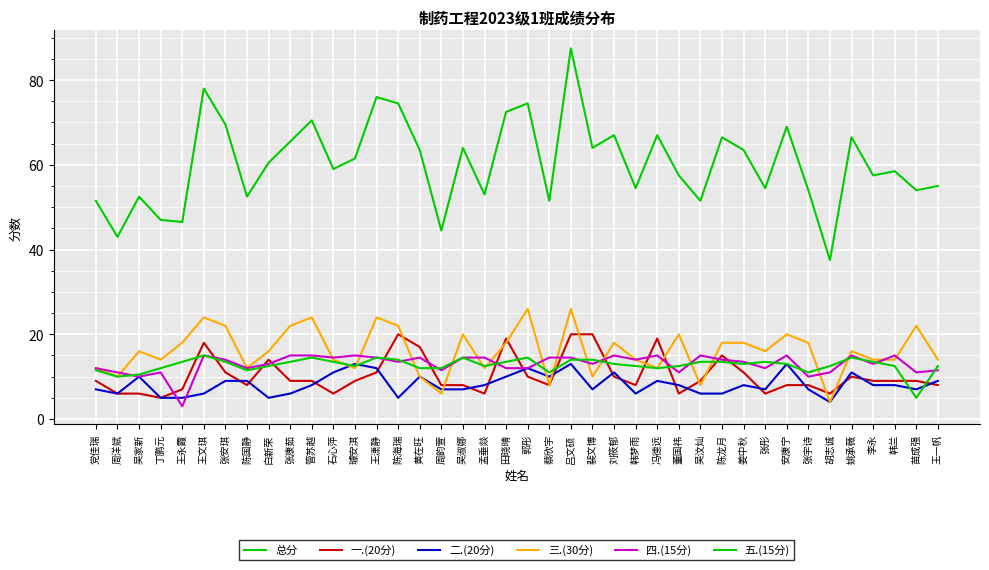

How many lines are shown in the chart?

6